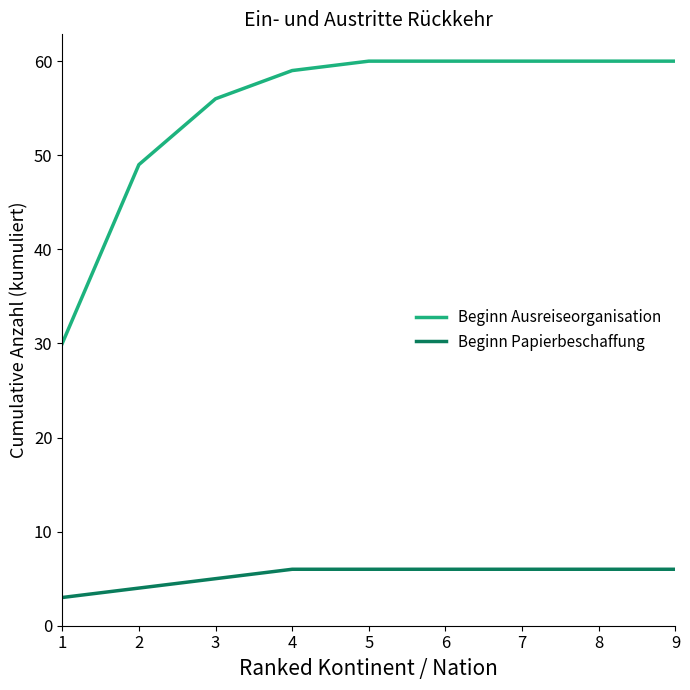

Count the Beginn Papierbeschaffung values in the range 5 to 6.

7